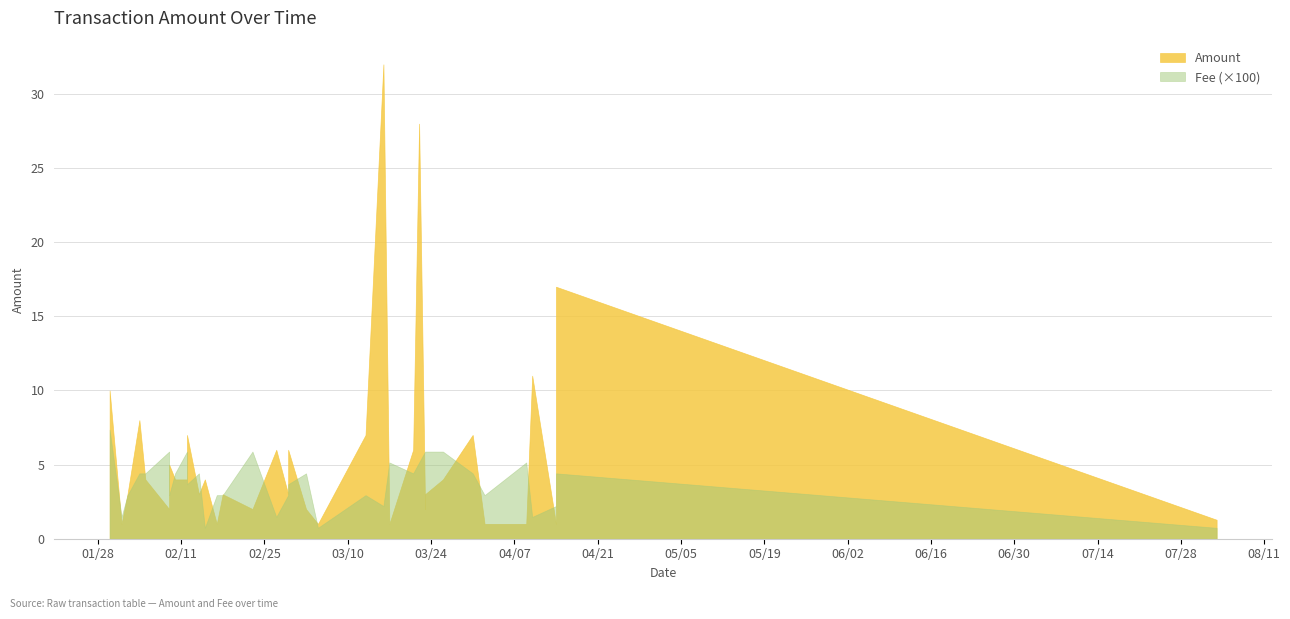

What is the approximate value of Amount at 2020-02-04?

8.0